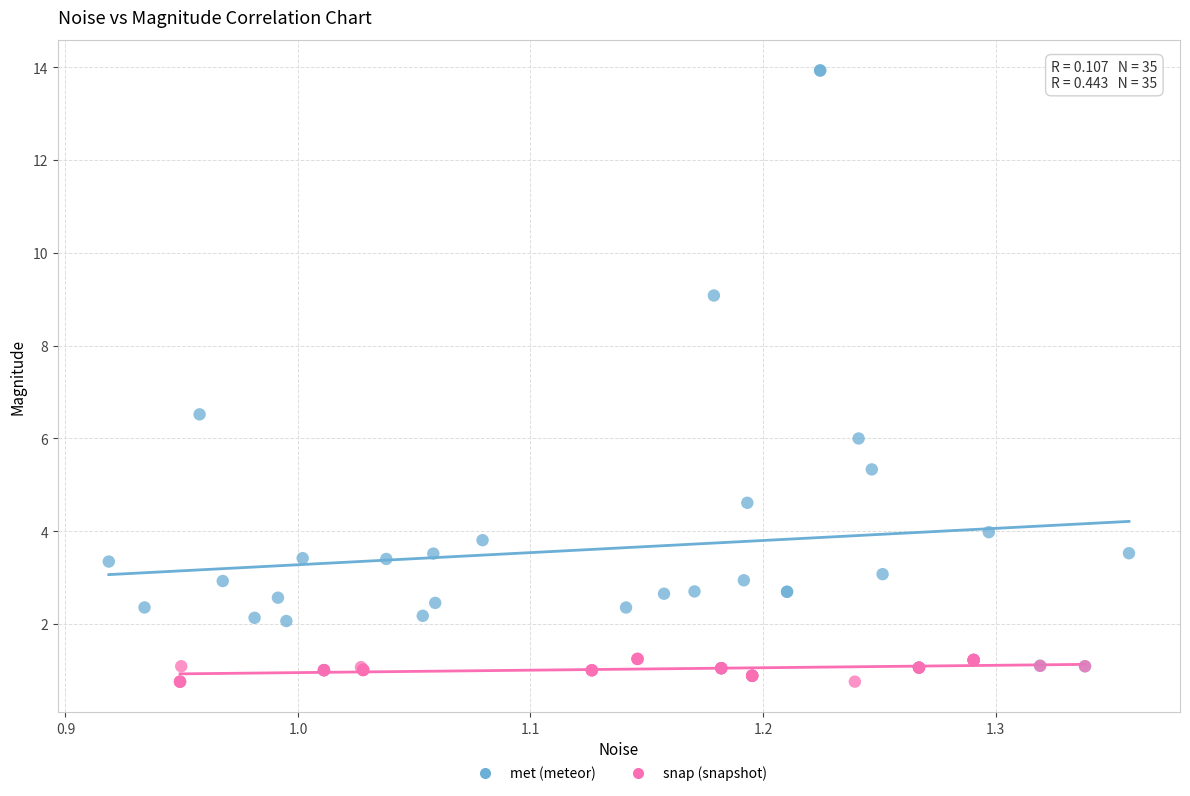

Which series reaches the minimum Y coordinate?

snap (snapshot)